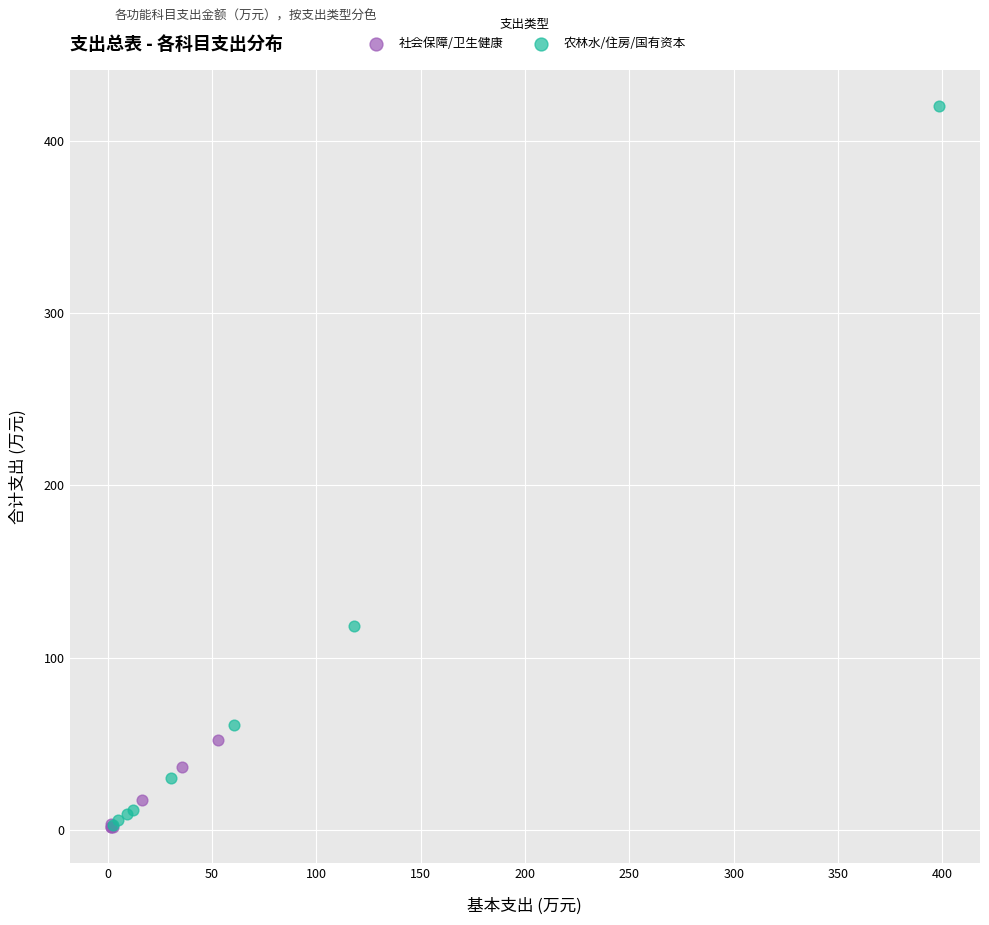

Which series has the largest Y range (max minus min)?

农林水/住房/国有资本